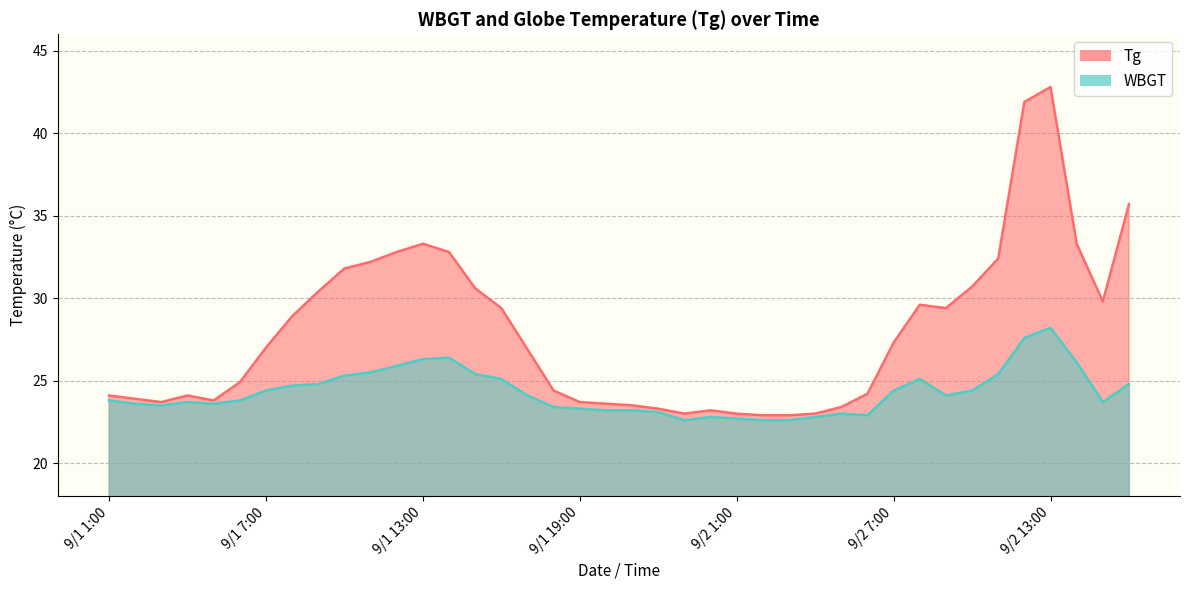

What is the difference between the highest and lowest values at 9/2 2:00?

0.3